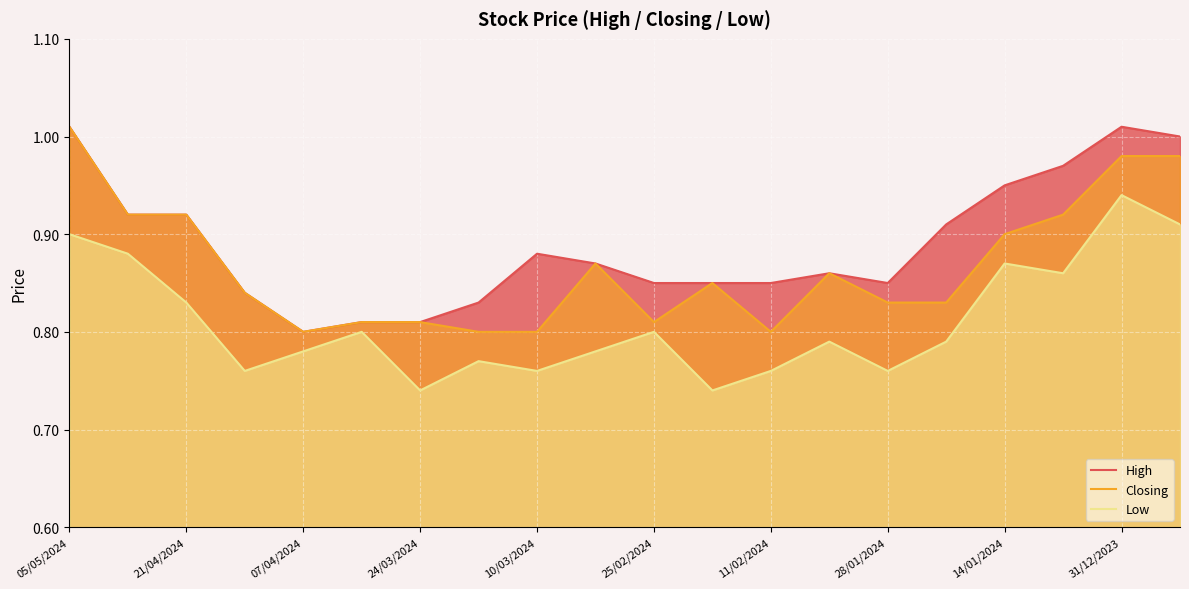

Is it true that Closing equals 0.8 at 07/04/2024?

True